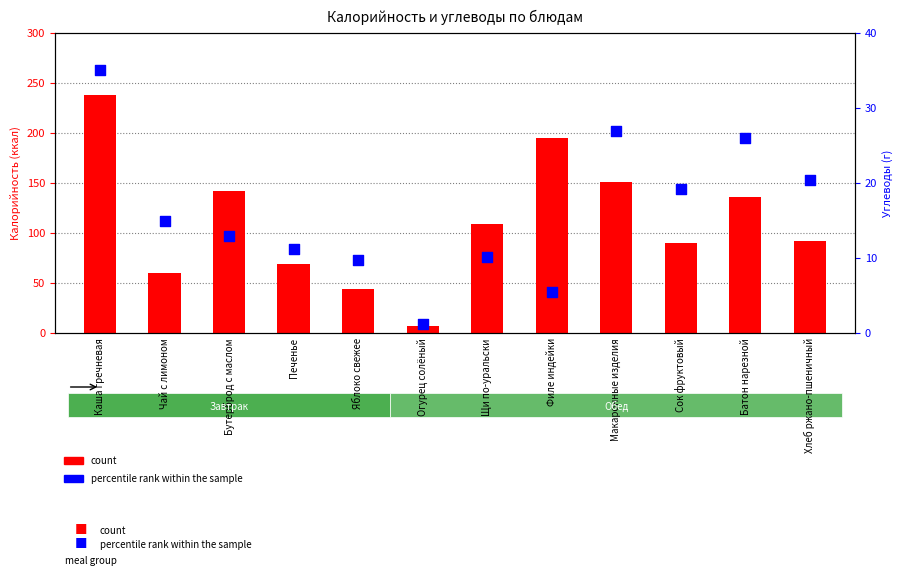

Which series has the widest spread of Y values?

count